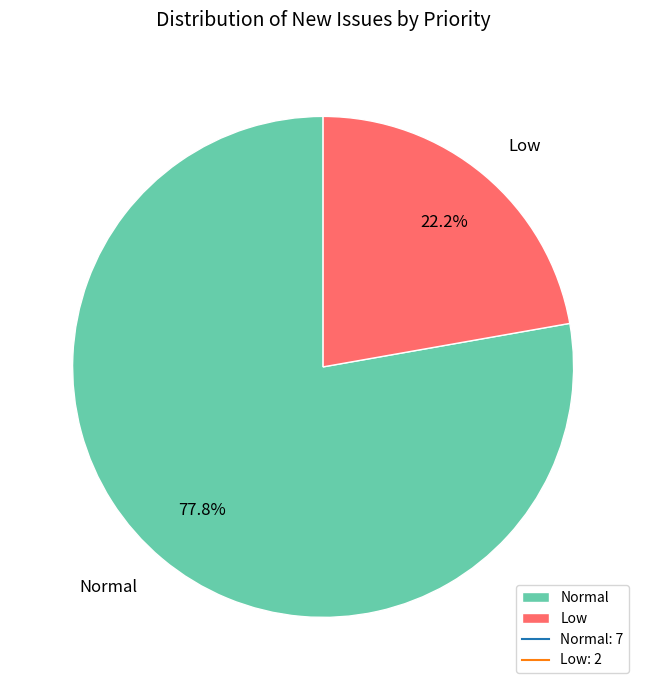

Which slice is the smallest?

Low